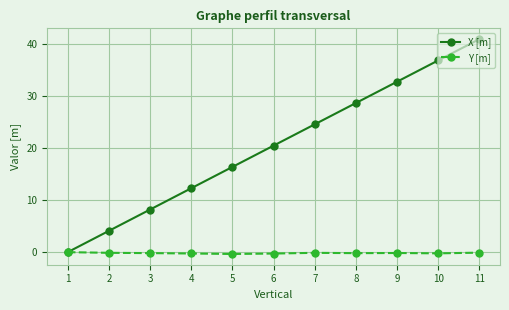

At which label does X [m] reach its peak?

11